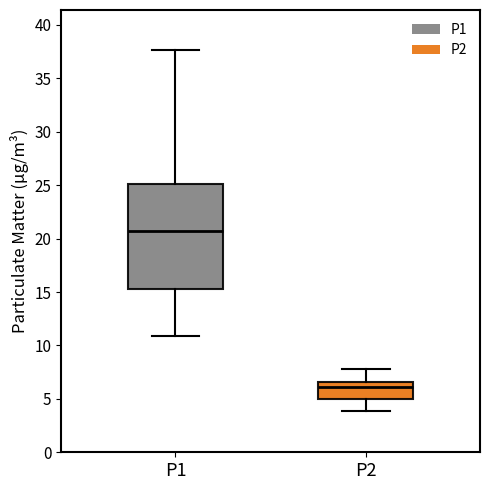

Which box has the highest median line?

P1